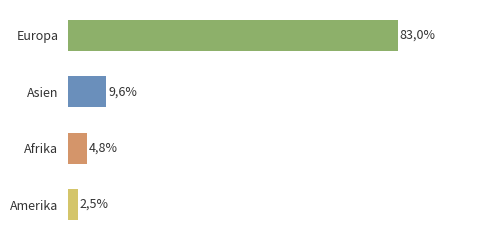

Are the bars horizontal?

Yes